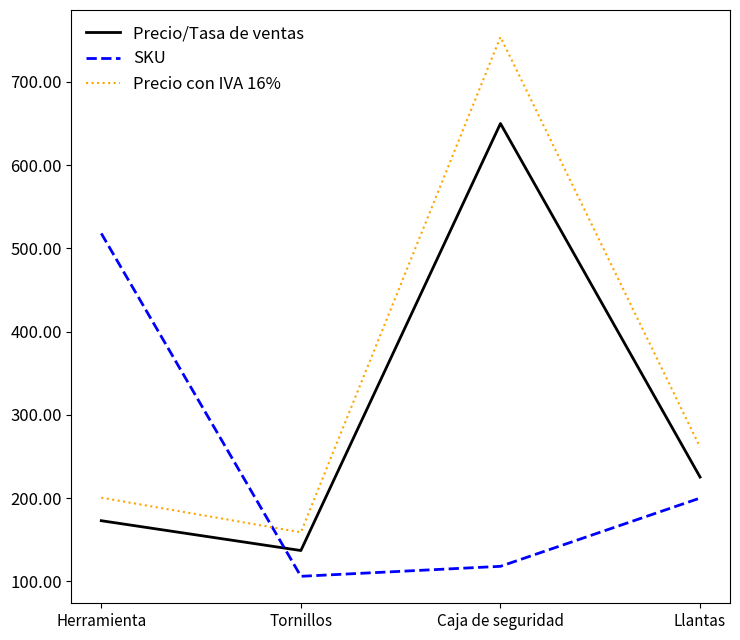

True or false: Precio/Tasa de ventas has more than 2 interior local peaks.

False